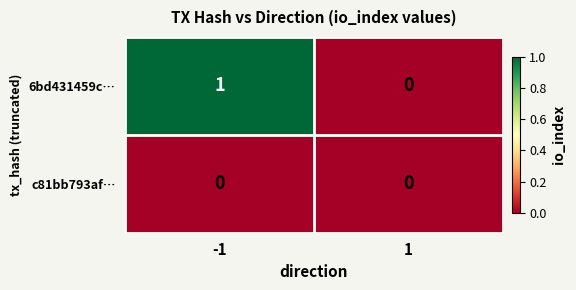

Is it true that c81bb793af… equals 0 at 1?

True